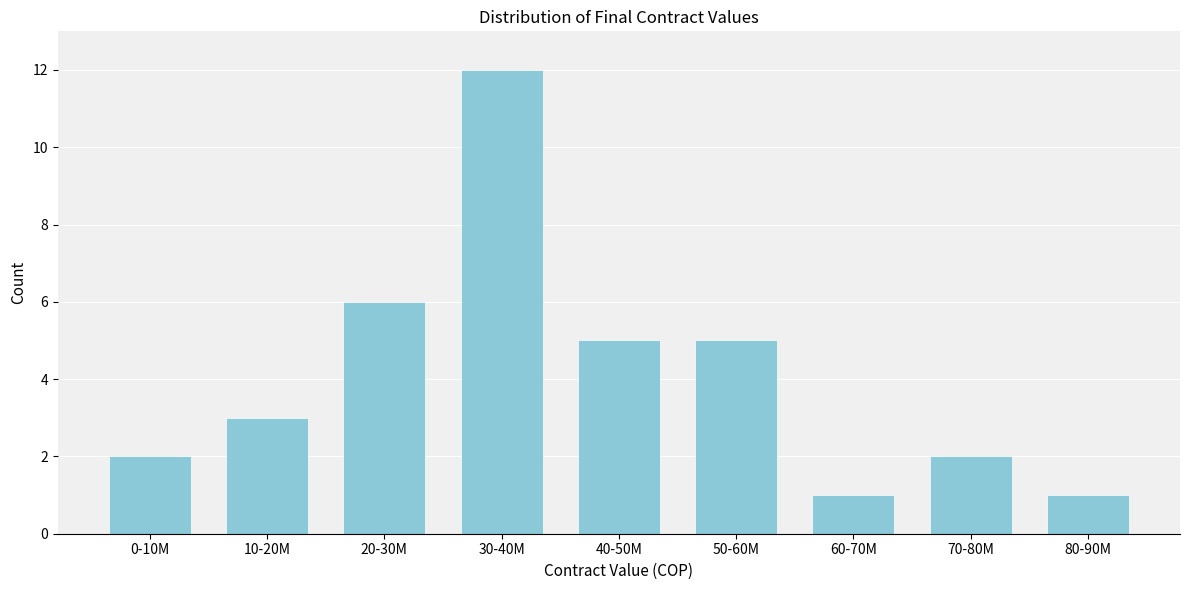

Reading left to right, extract all data points from this chart.

2	3	6	12	5	5	1	2	1